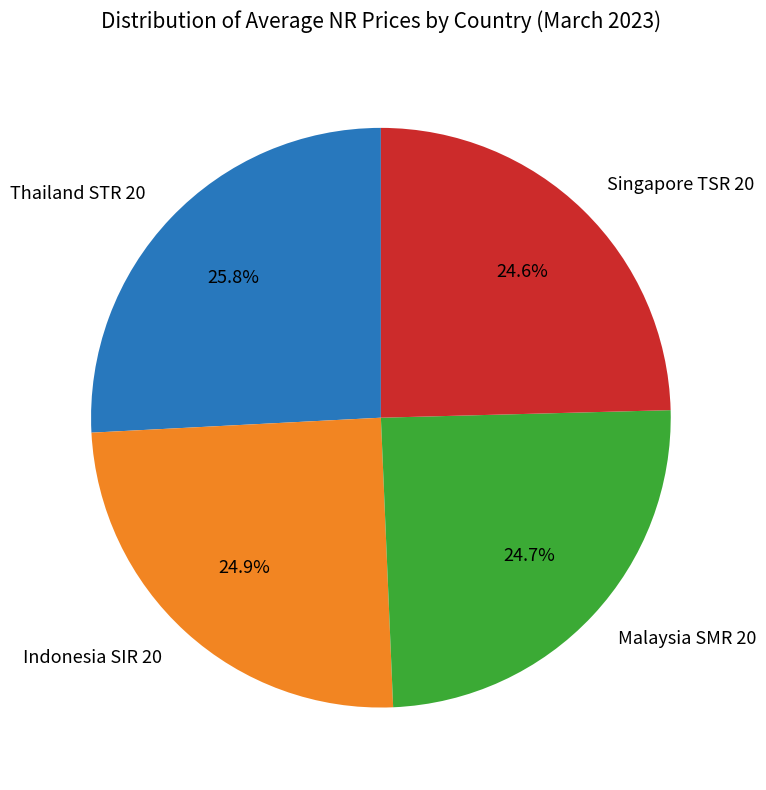

Is Malaysia SMR 20 the majority of the pie?

No